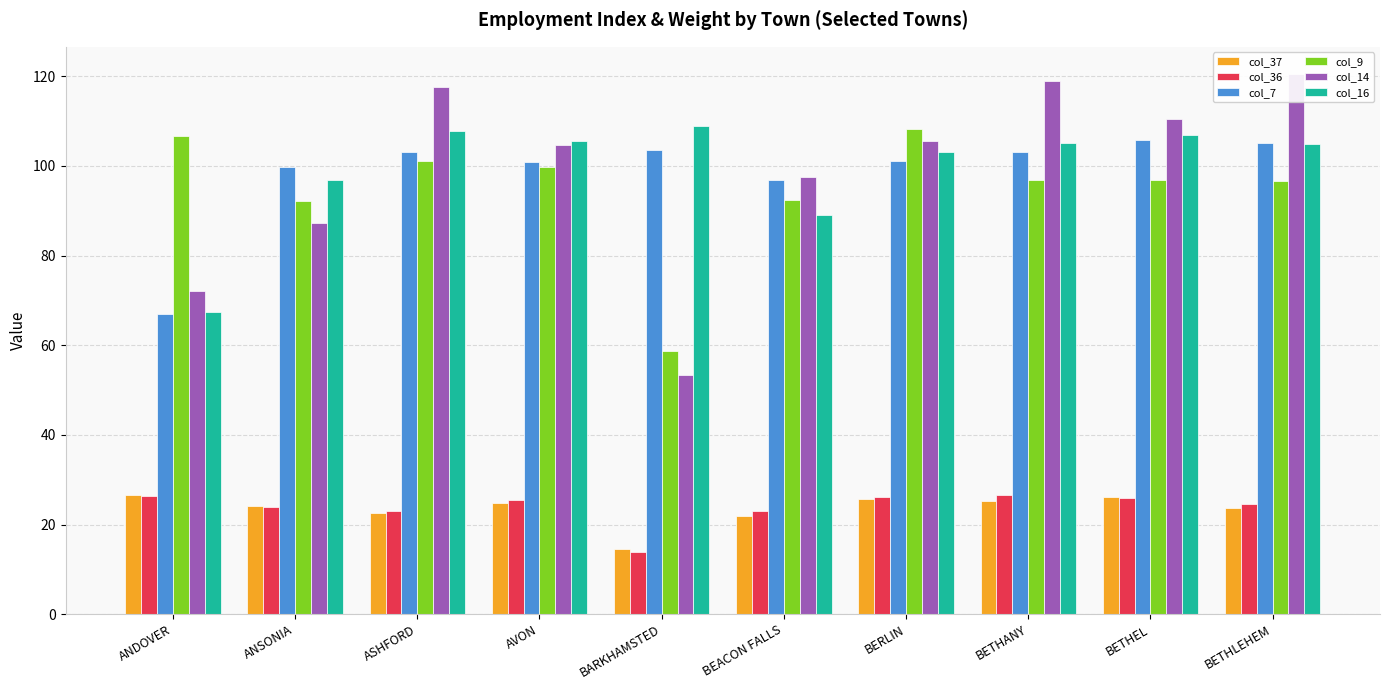

What is the total value across all series at ANDOVER?

366.2